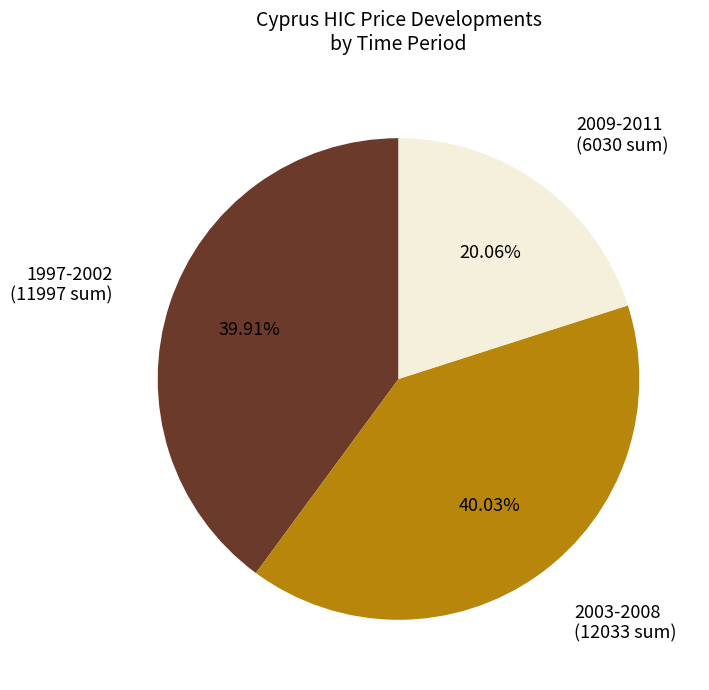

Is the sum of 2003-2008 and 2009-2011 greater than half?

Yes